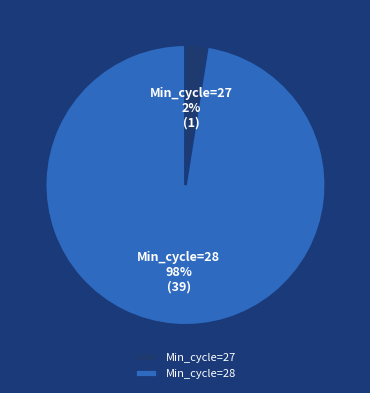

To the nearest percent, what is the average slice percentage?

50%